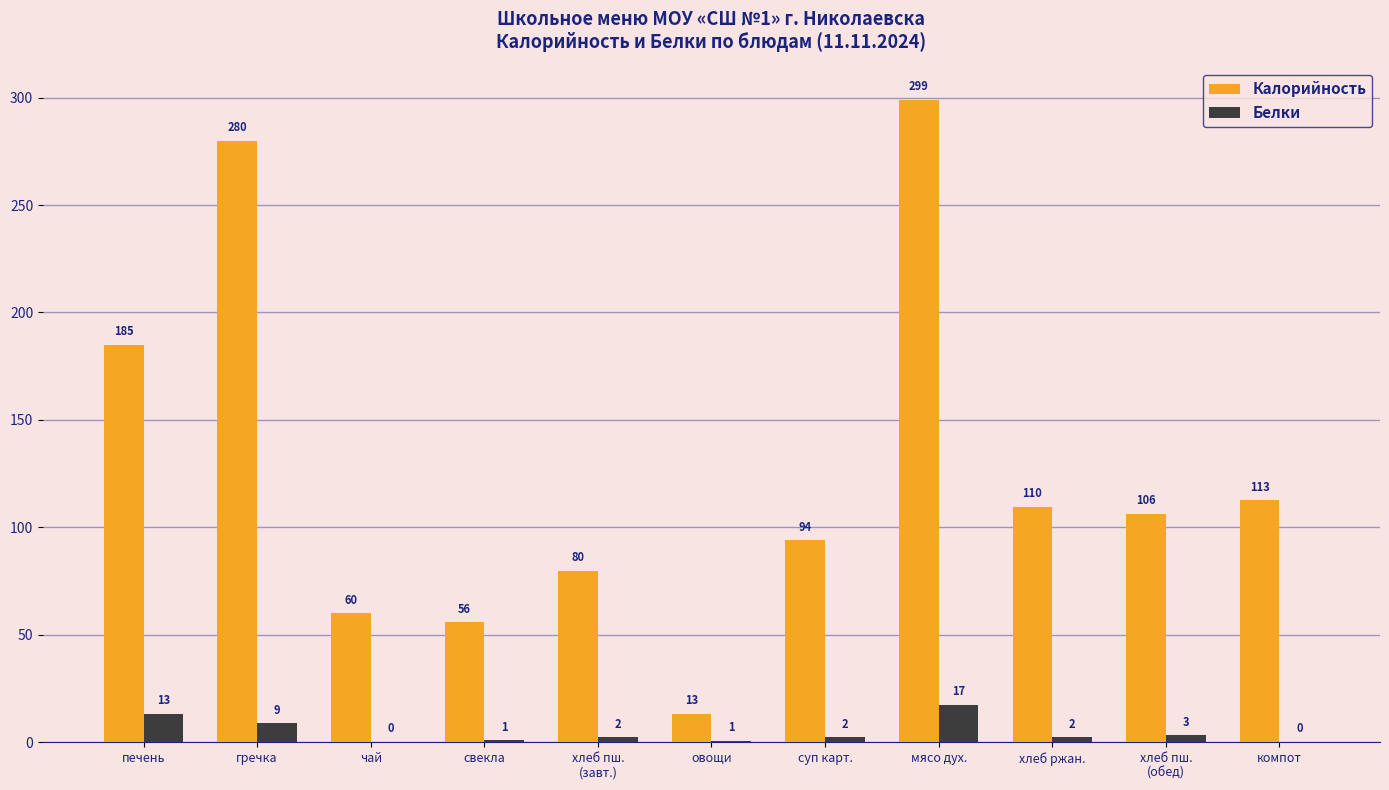

Which series has the widest spread of values?

Калорийность